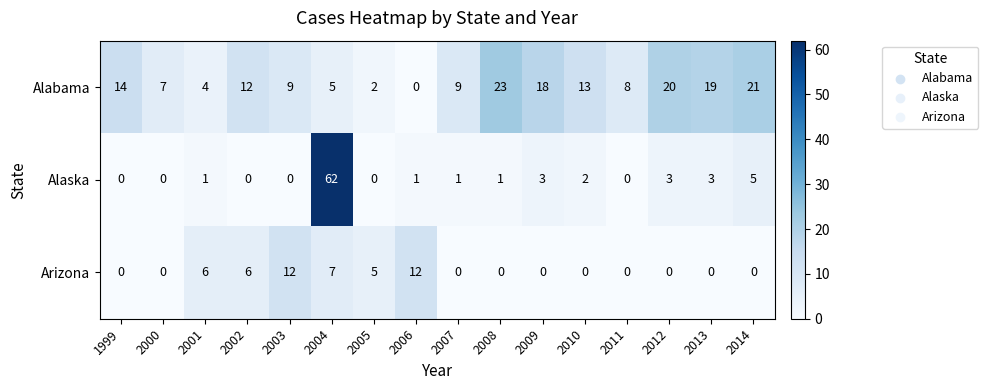

What is the difference between the Alabama values at 2006 and 2003?

9